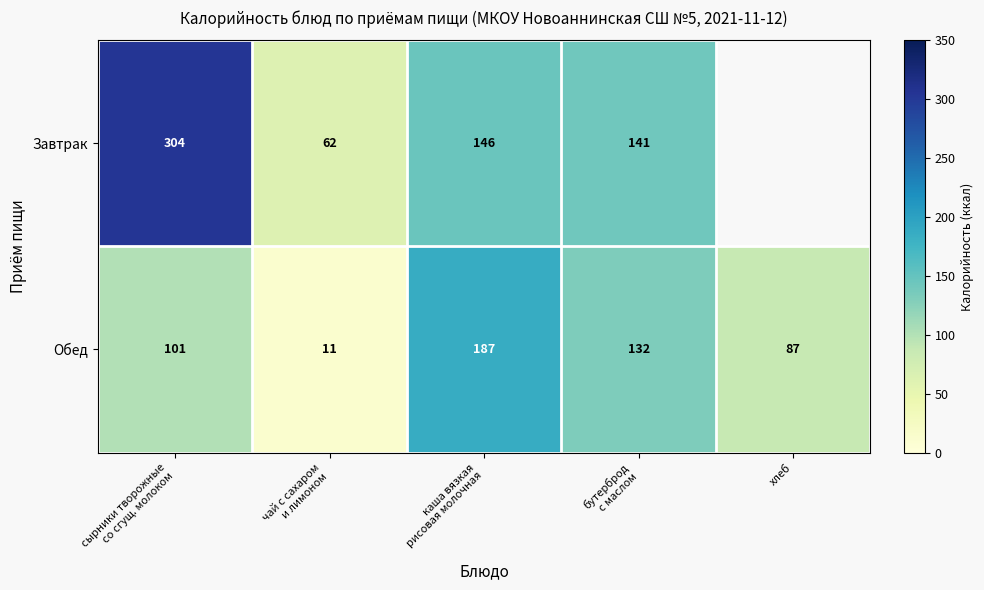

What is the greatest value displayed?

304.0